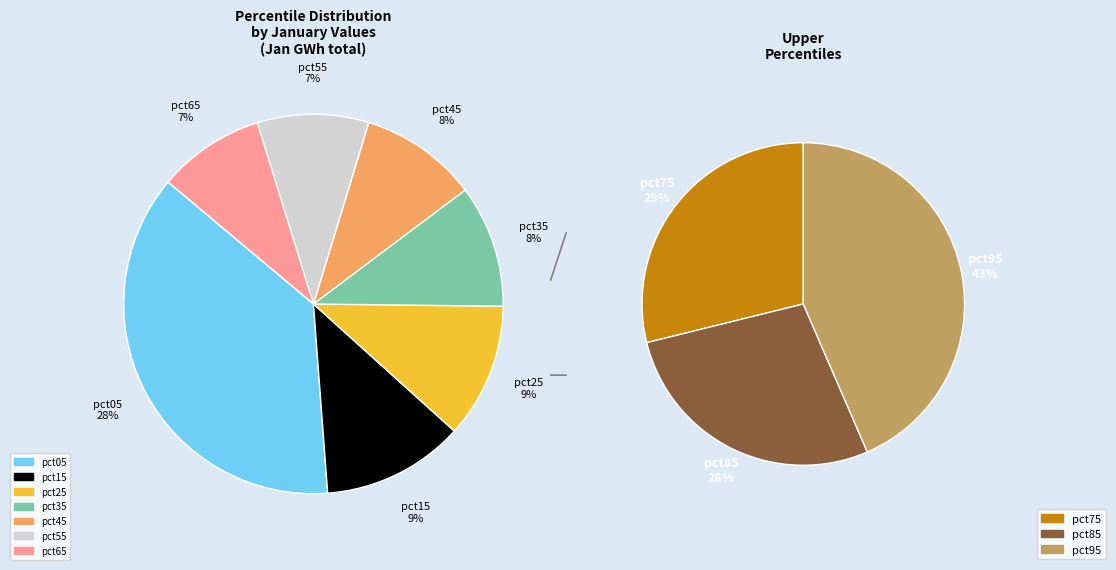

Does any single category account for the majority?

No